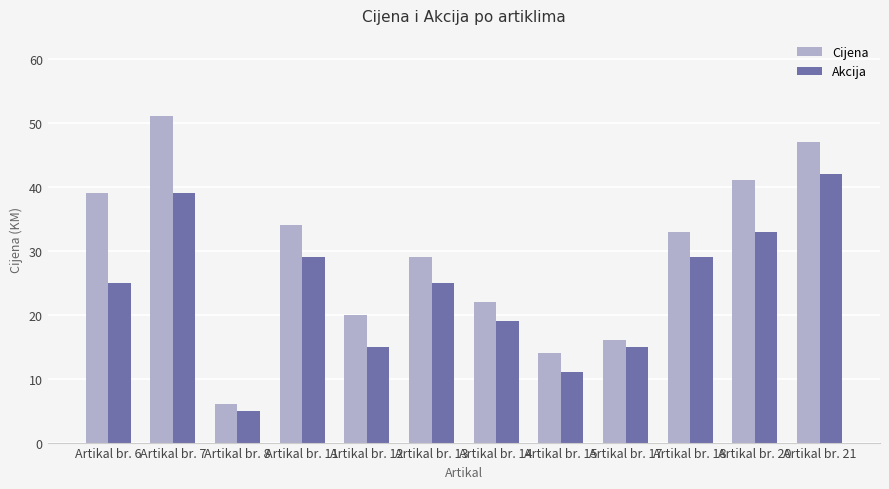

How many bars are there in each group?

2